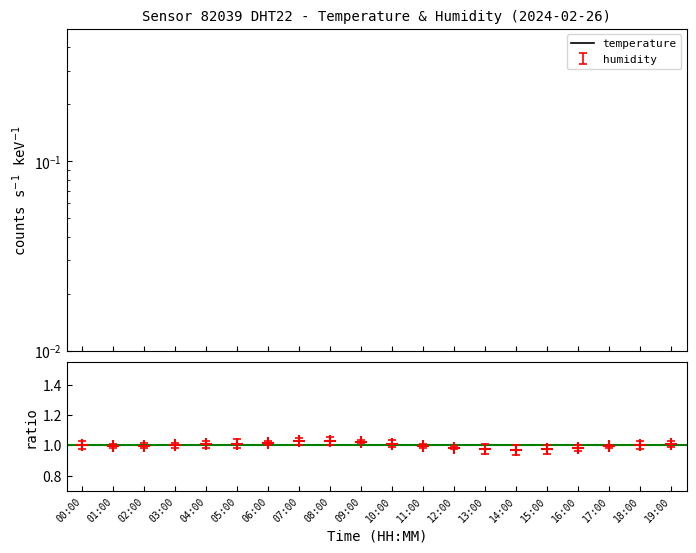

Between 00:00 and 02:00, which is larger?

02:00